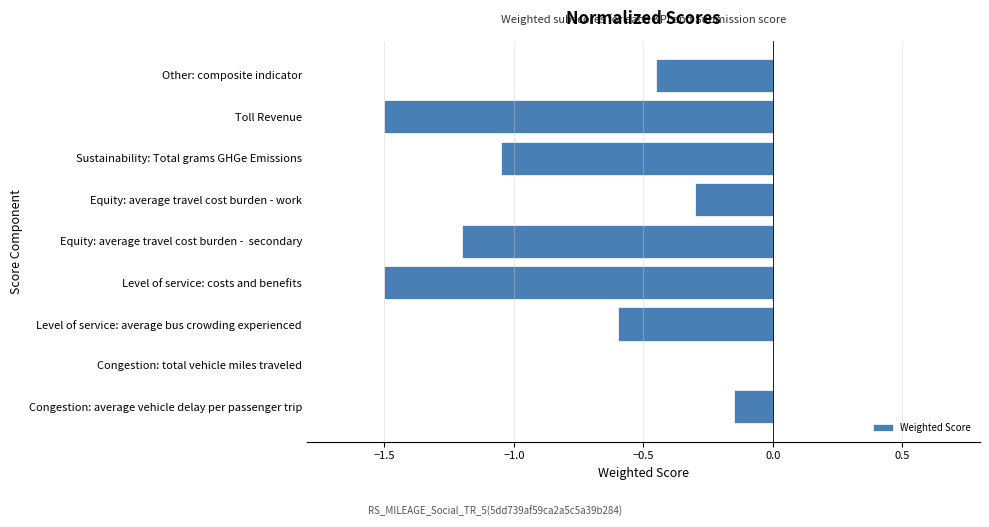

Are the bars horizontal?

Yes